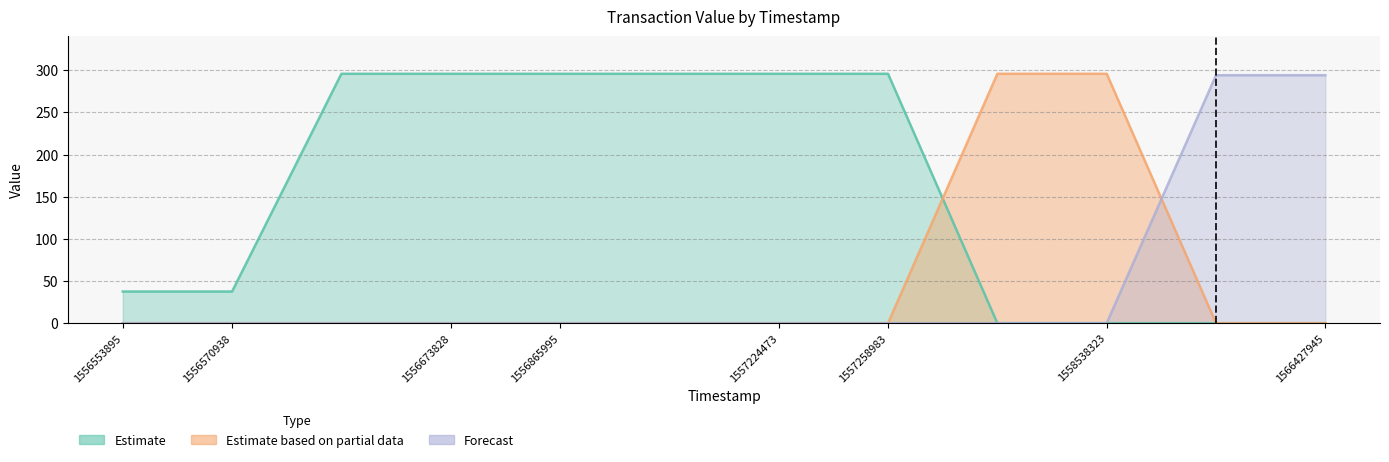

How many values in the Forecast series exceed 0?

2